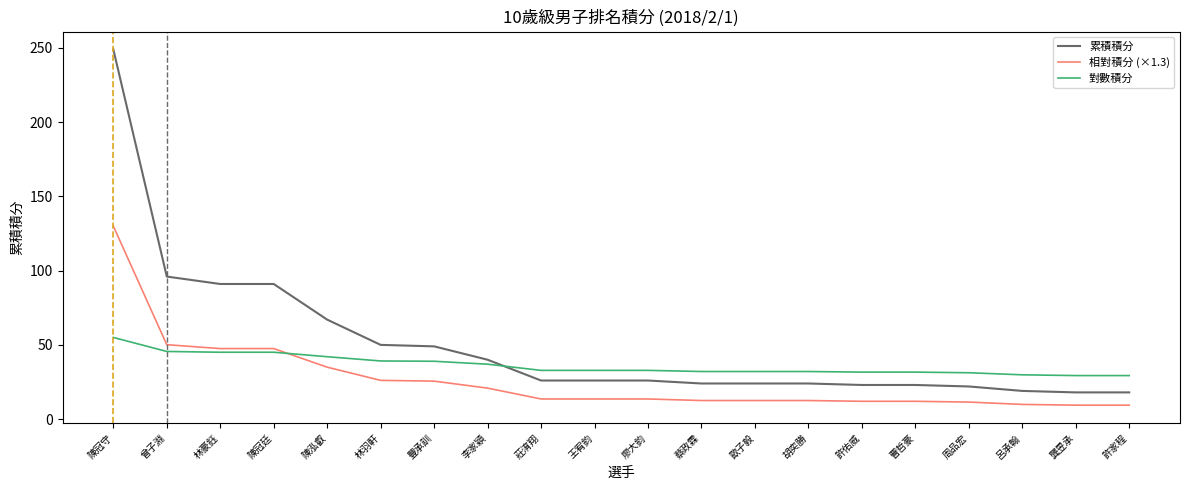

What is the approximate value of 累積積分 at 陳泓叡?

67.0